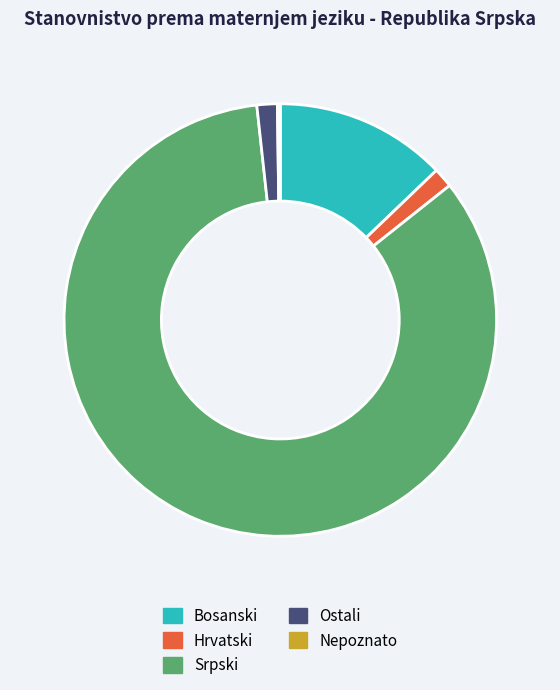

Approximately how many times larger is the value at Srpski compared to Hrvatski?

56.7